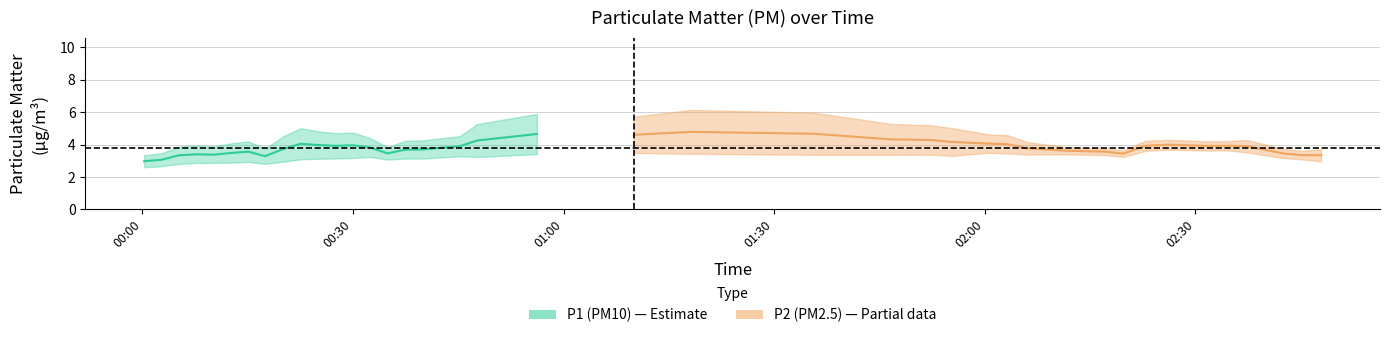

What is the spread (max minus min) of values at 13?

0.8